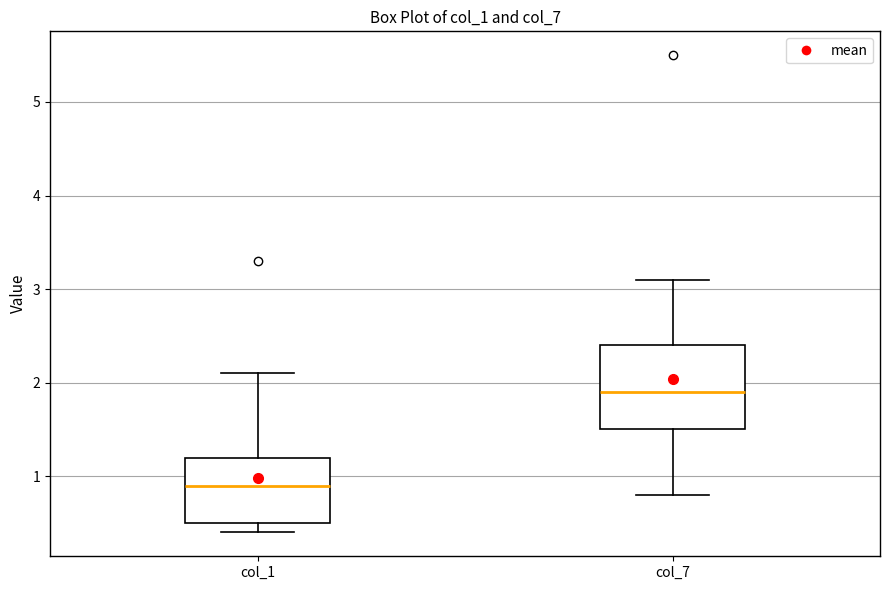

Comparing the boxes themselves (not the whiskers), which one is the tallest?

col_7